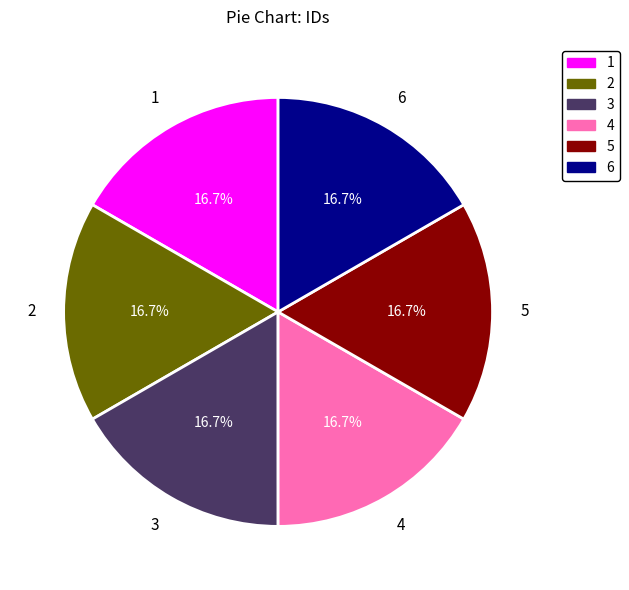

Does any single category account for the majority?

No